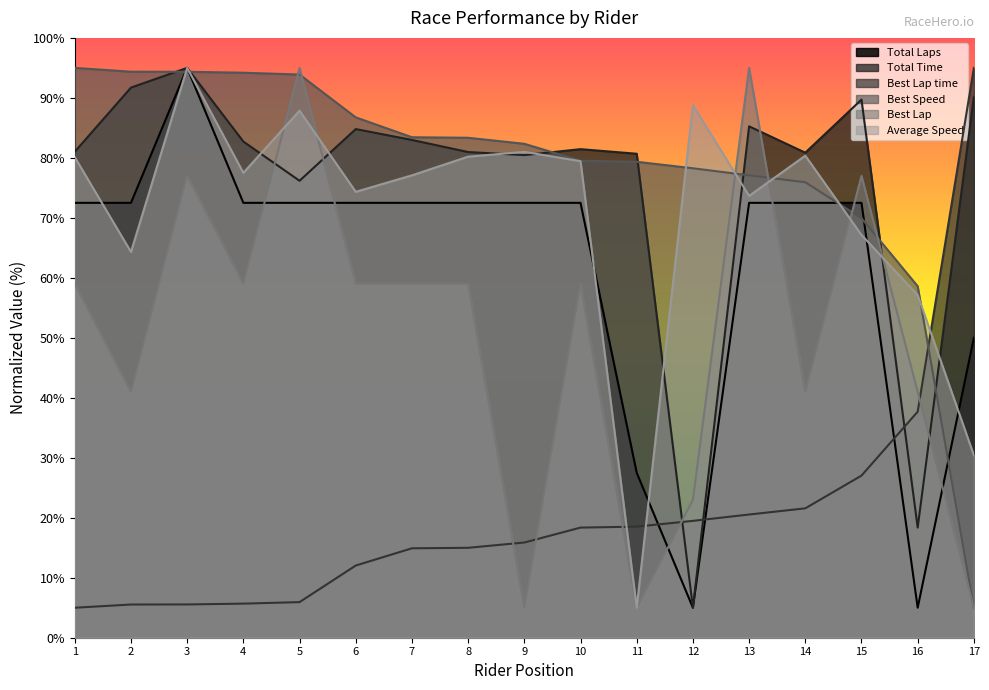

Does the chart have visible grid lines?

No